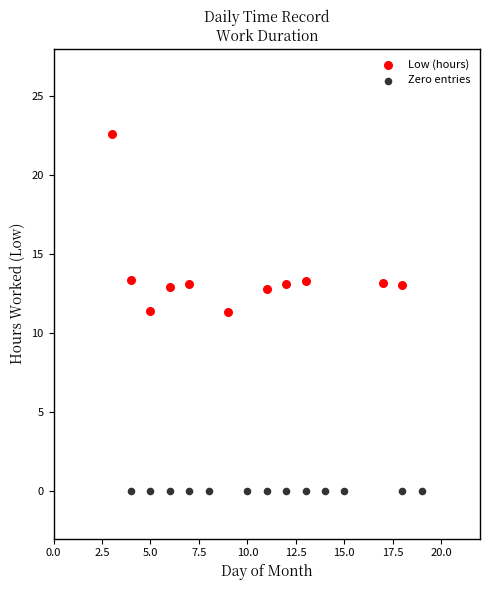

Which series reaches the minimum Y coordinate?

Zero entries